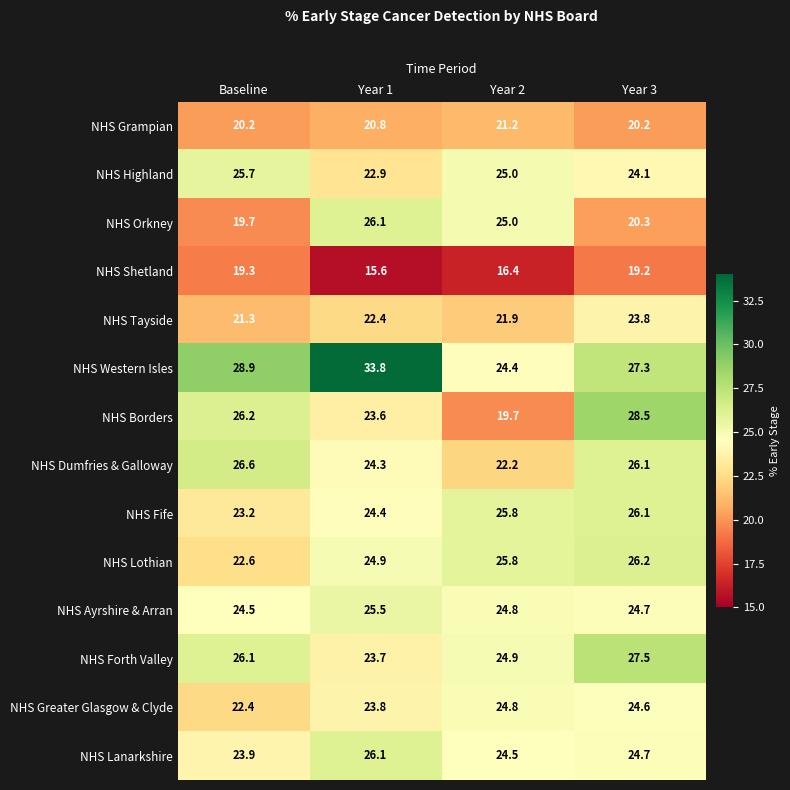

At which label is NHS Western Isles closest to 29?

Baseline